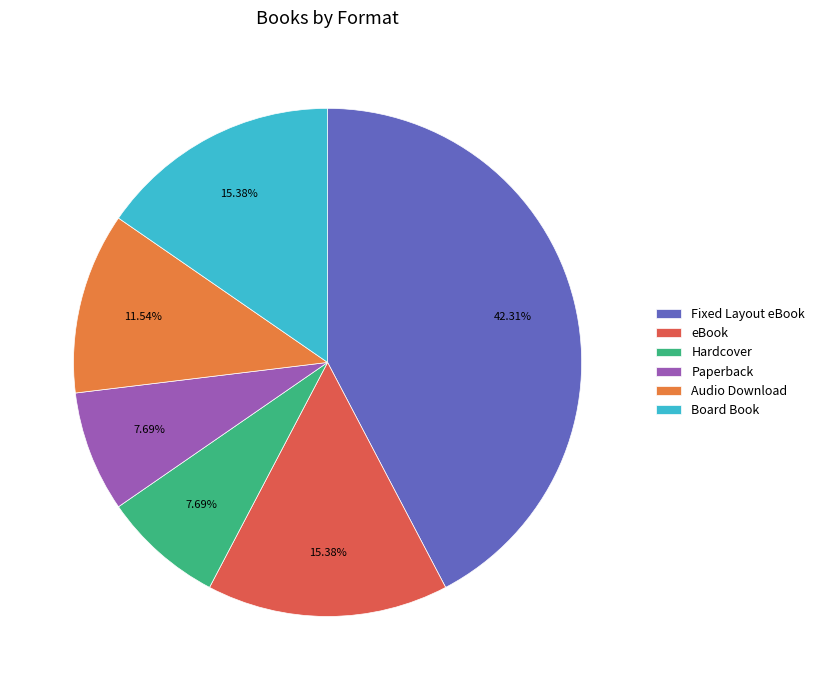

Is Fixed Layout eBook the majority of the pie?

No